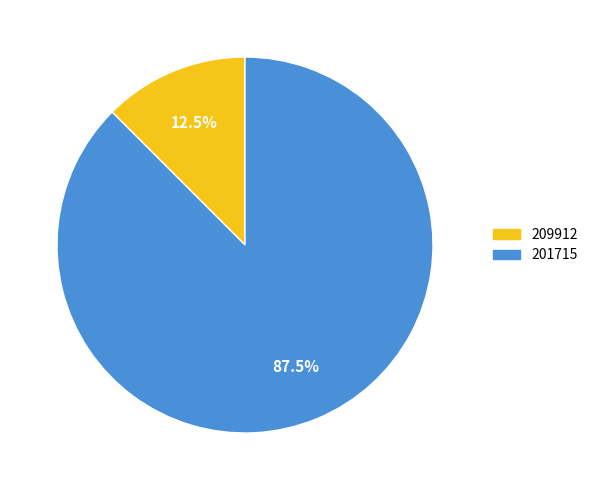

Which category accounts for the majority?

201715